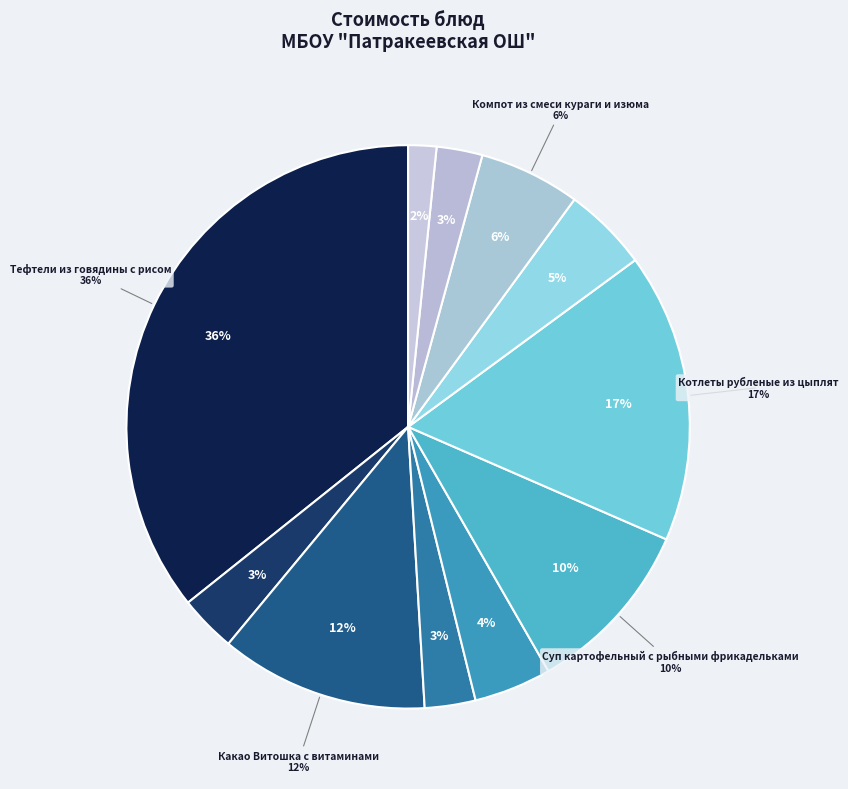

Does Рагу овощное account for over 50% of the chart?

No